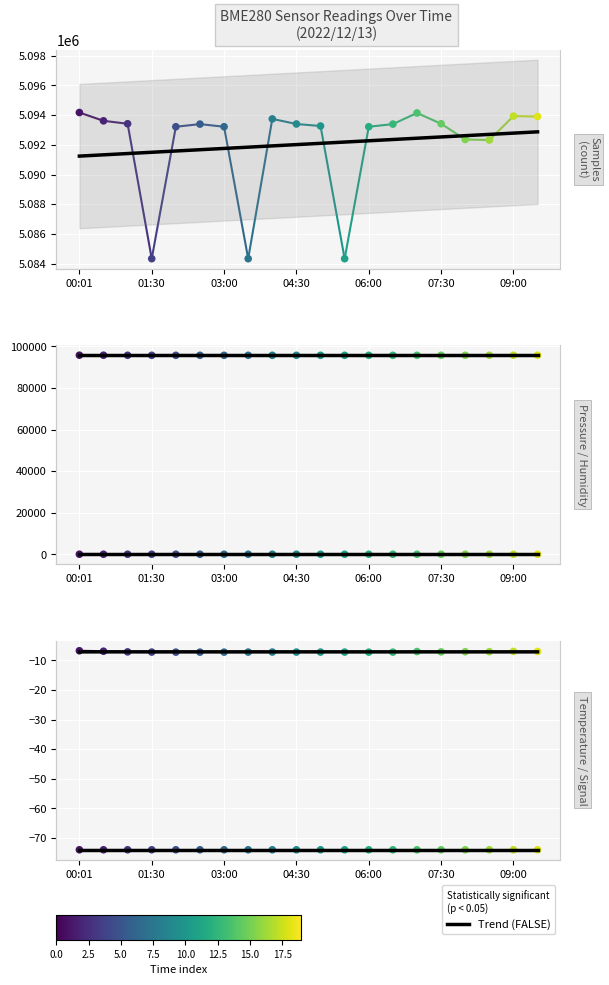

At how many categories does at least one series exceed 2862848?

20